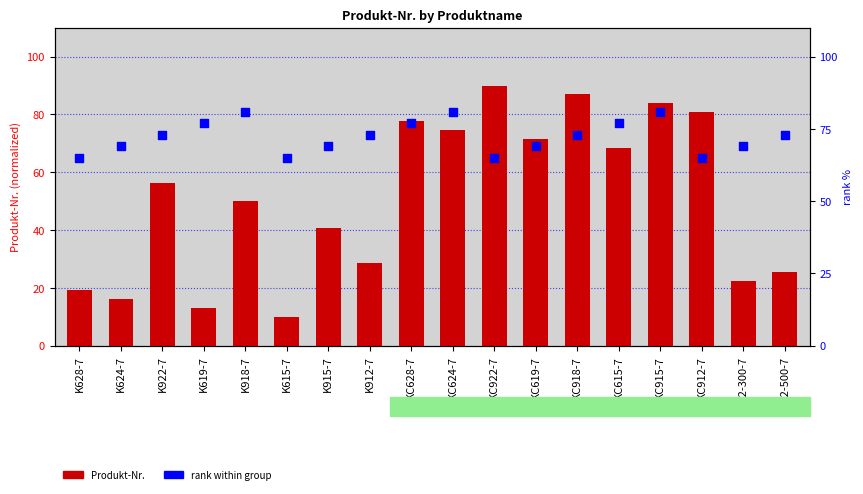

Which series contains the highest Y value?

Produkt-Nr.